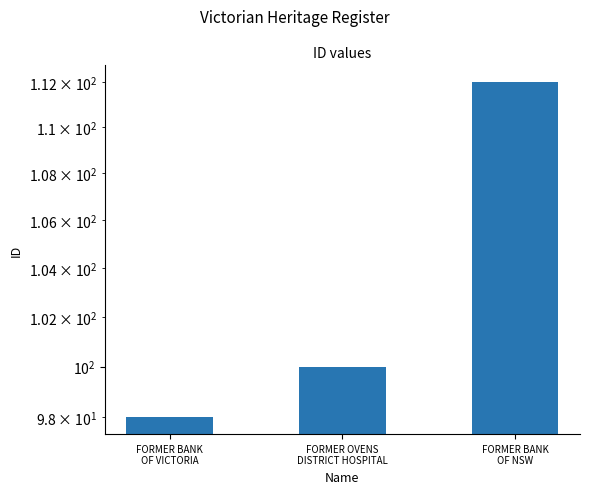

What is the label of the 3rd bar from the left?

FORMER BANK
OF NSW